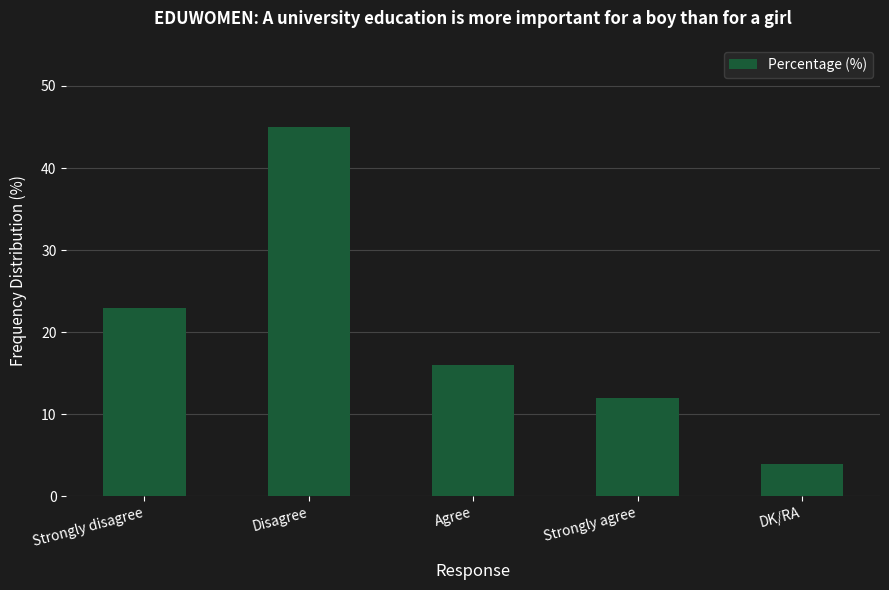

List the labels in order of value, smallest first.

DK/RA, Strongly agree, Agree, Strongly disagree, Disagree